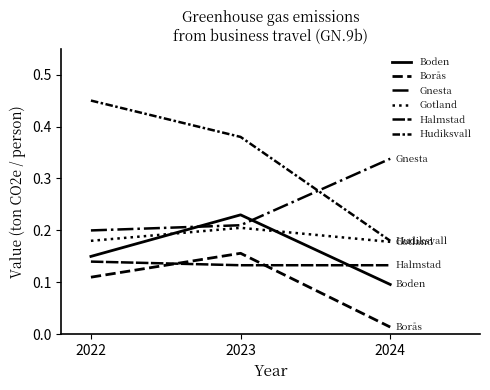

How many lines are shown in the chart?

6